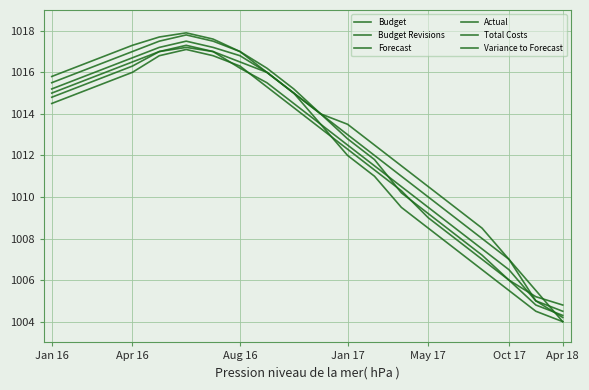

How many lines are shown in the chart?

6